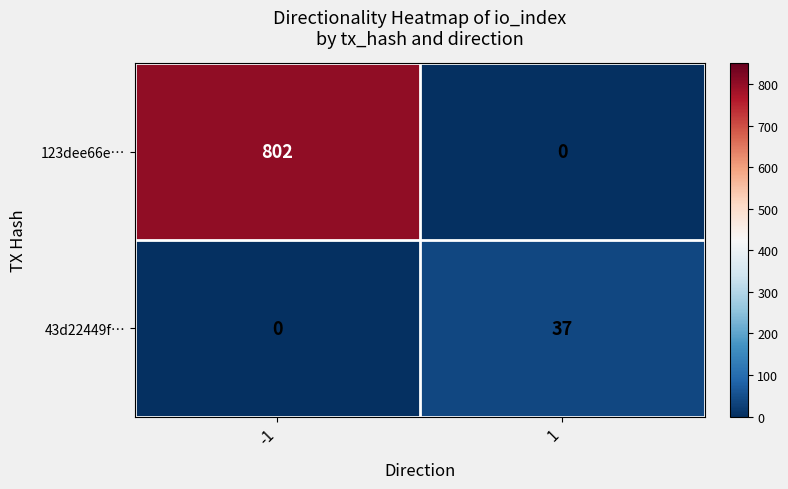

Is it true that 123dee66e… equals 1421 at -1?

False